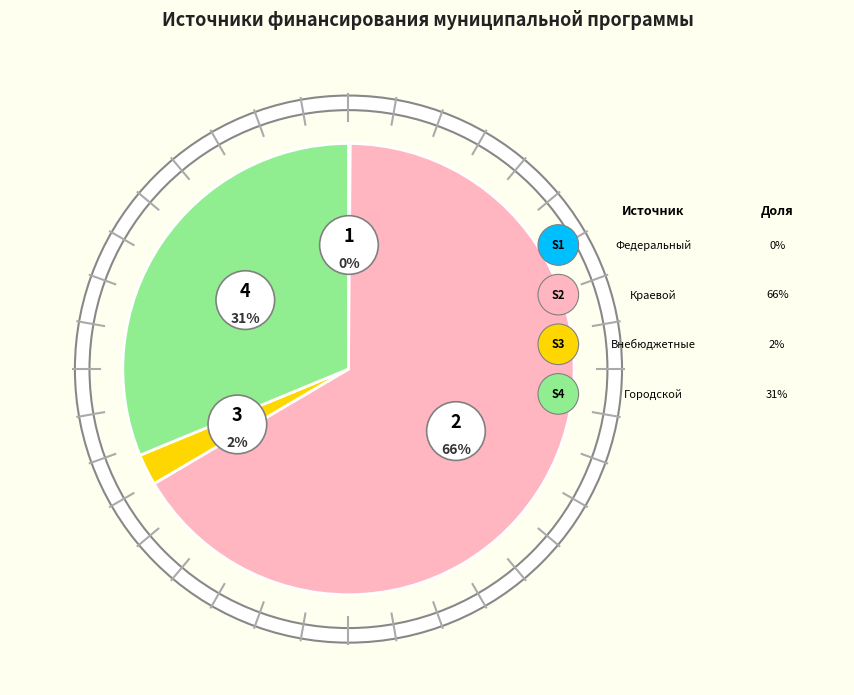

True or false: краевой бюджет accounts for 55% of the total.

False